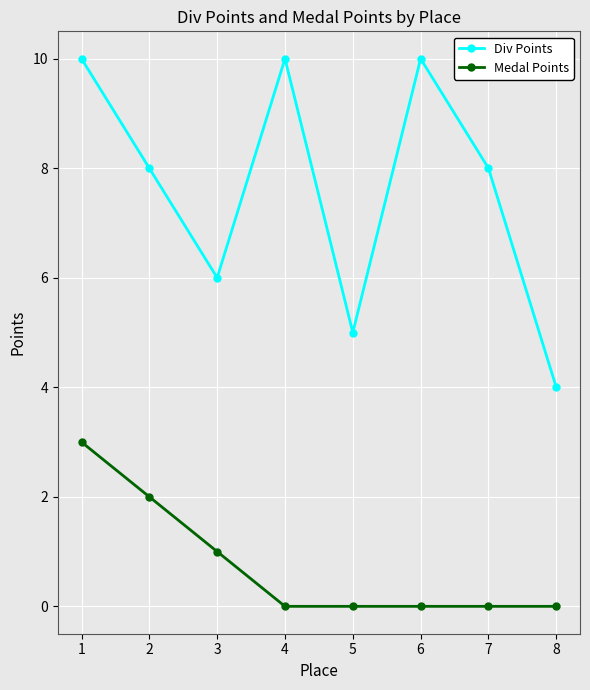

How many lines are shown in the chart?

2